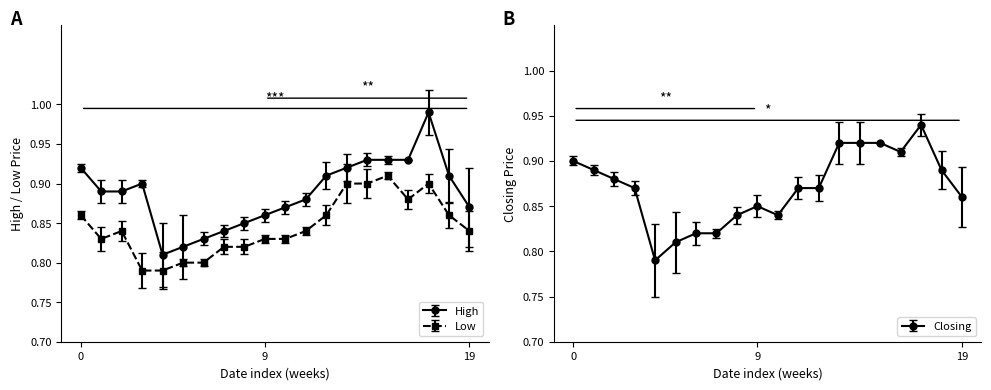

Does the chart display data point markers on the line(s)?

Yes